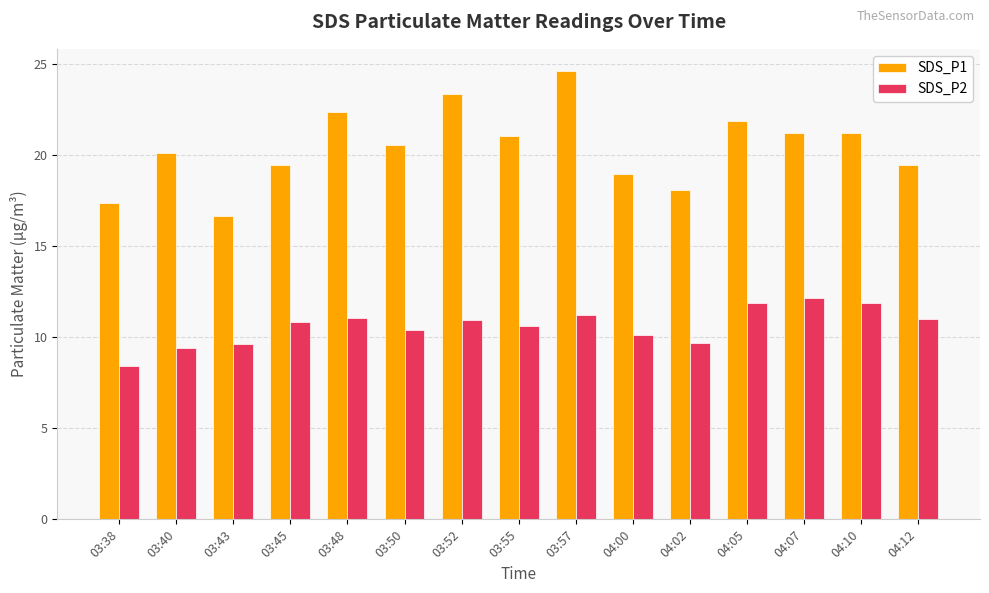

What is the difference between the maximum and minimum values in the SDS_P2 series?

3.7